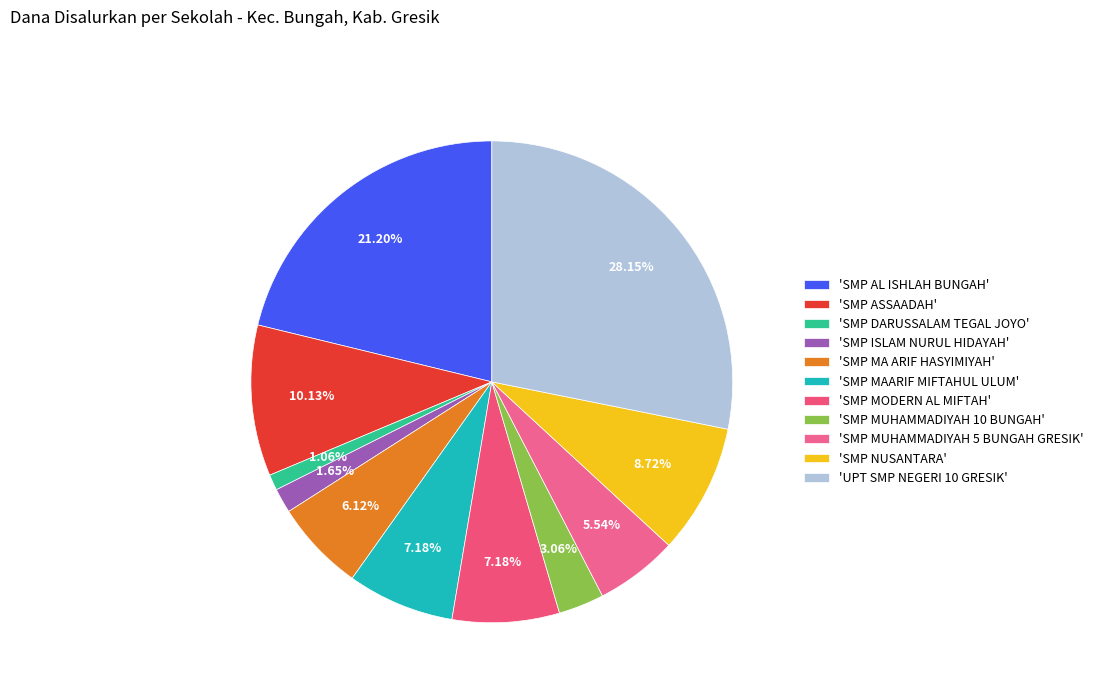

Which slice is the smallest?

'SMP DARUSSALAM TEGAL JOYO'